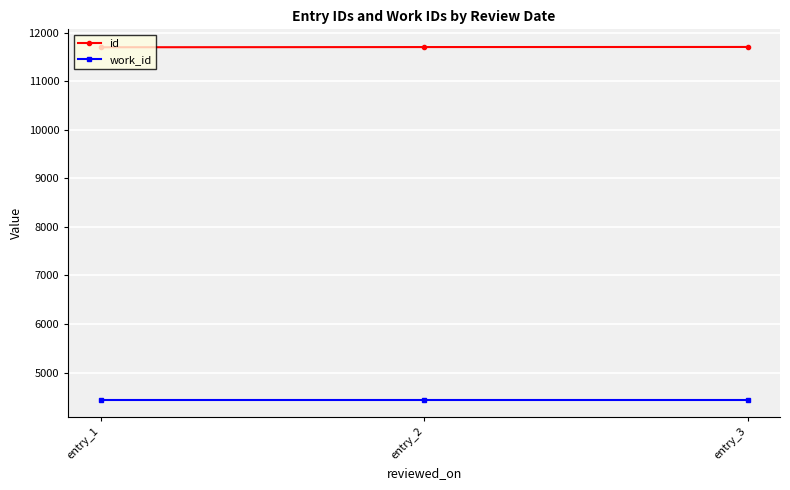

The value of work_id at entry_3 is 7569. True or false?

False